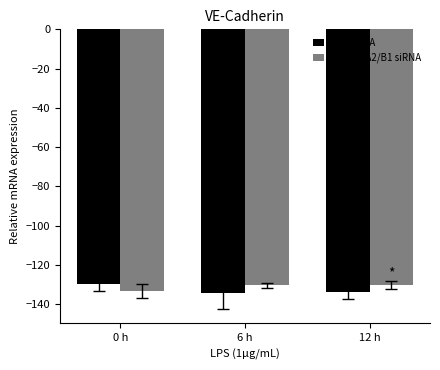

The value of NC-siRNA at 0 h is -196.4. True or false?

False